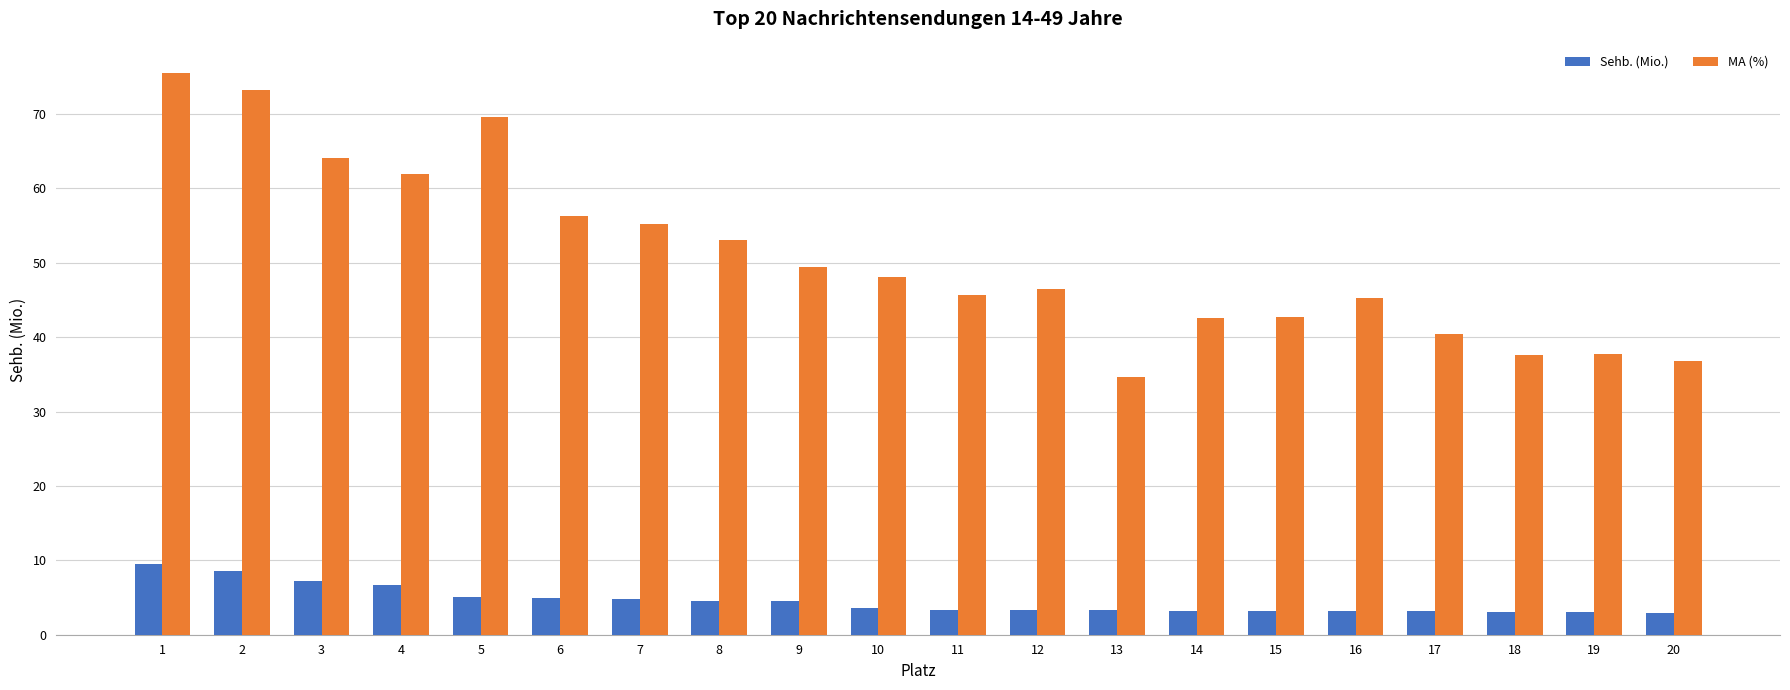

Between 7 and 10, which series saw the biggest shift?

MA (%)